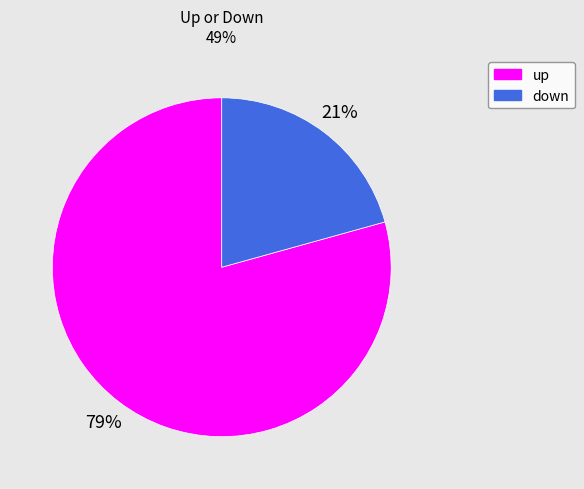

Is the sum of down and up greater than half?

Yes